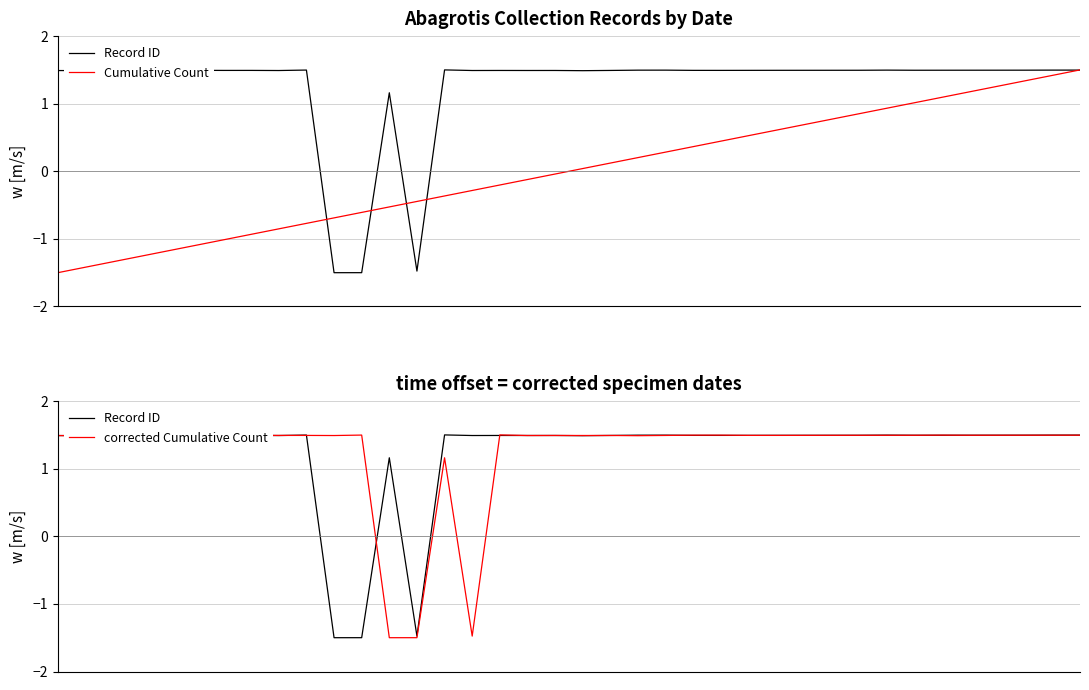

What is the average value of the Record ID series?

1.2